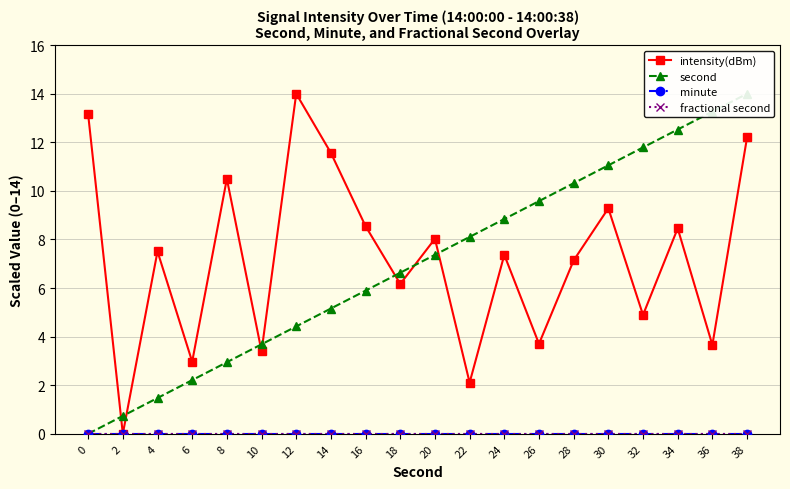

List the series in order of their peak value, highest first.

intensity(dBm), second, minute, fractional second